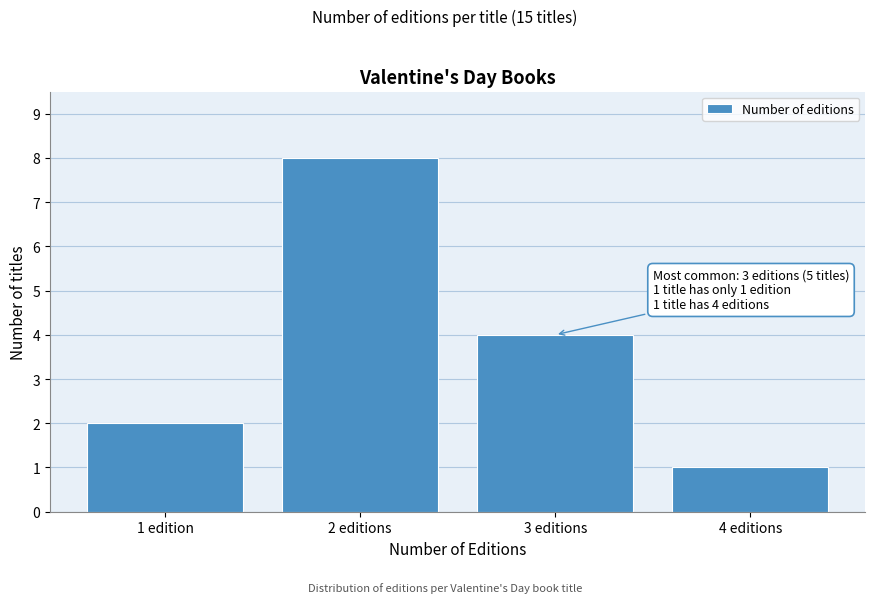

Reading right to left, list all the values displayed in this chart.

4 editions=1	3 editions=4	2 editions=8	1 edition=2